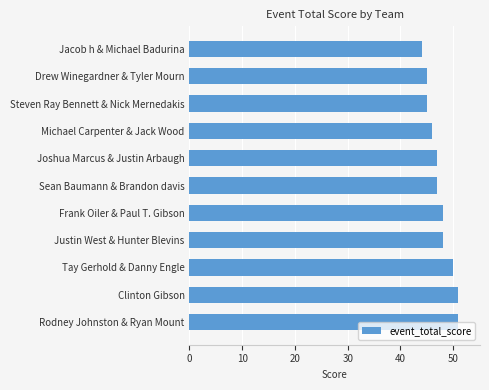

What is the ratio of the value at Justin West & Hunter Blevins to the value at Jacob h & Michael Badurina?

1.1